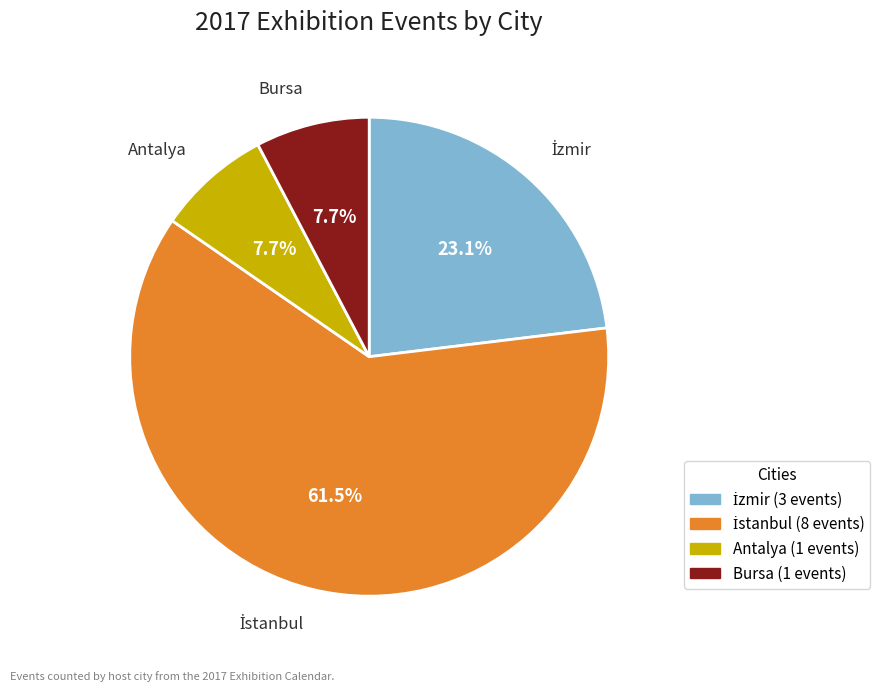

To the nearest percent, what portion does Bursa represent?

8%